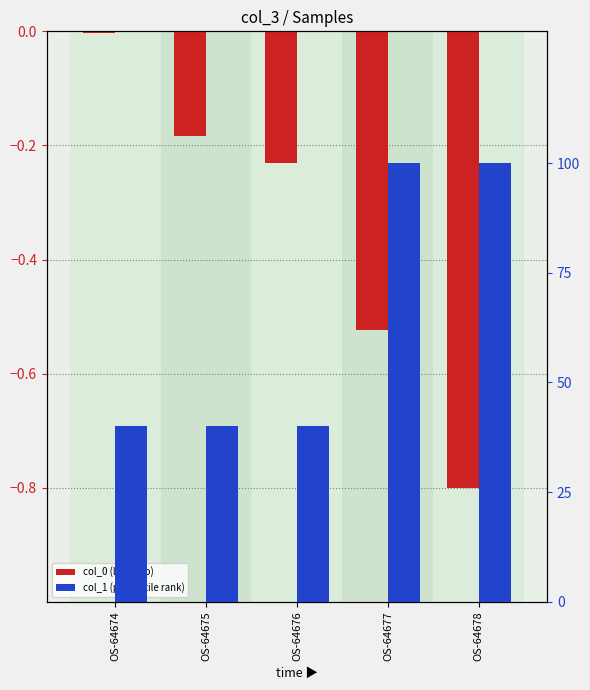

Between OS-64675 and OS-64676, which series saw the biggest shift?

col_0 (normalized)